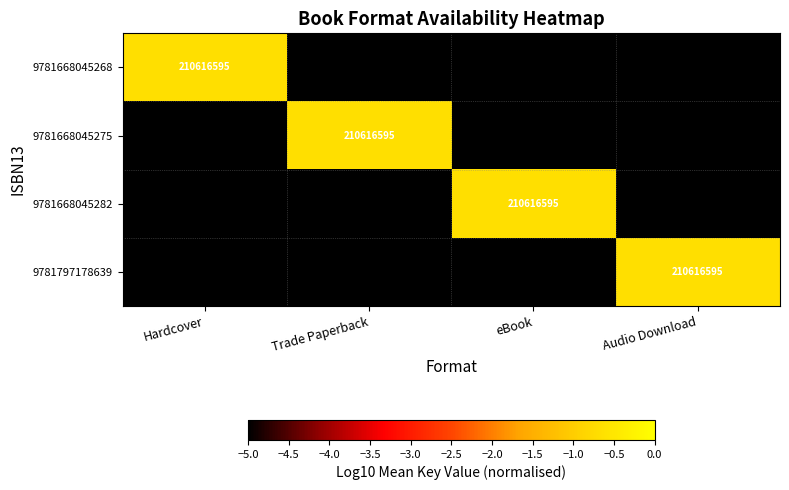

True or false: 9781668045282 has a value of 210616595 at eBook.

True